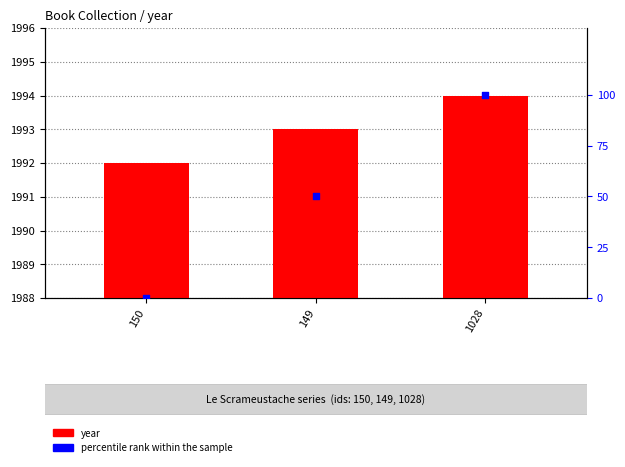

Which series has the largest Y range (max minus min)?

percentile rank within the sample